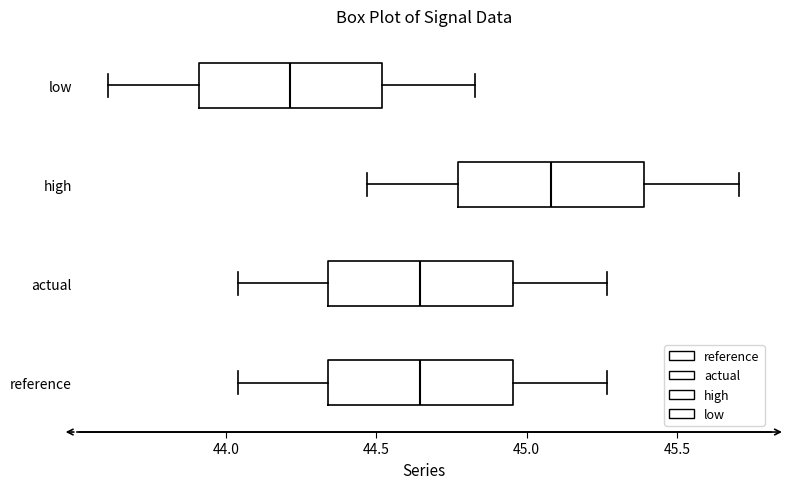

Where is the left edge of the box for actual on the x-axis? The values are not printed on the chart, so give them approximately, as read against the axis.

44.35